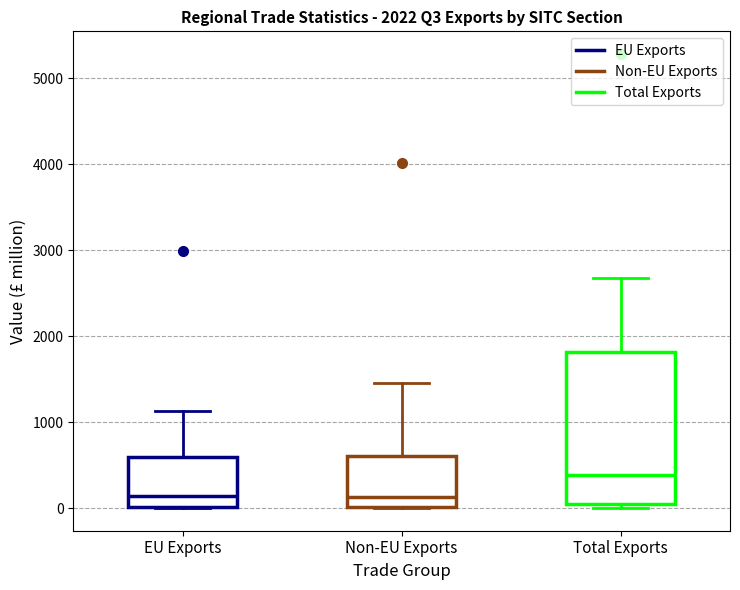

Comparing the boxes themselves (not the whiskers), which one is the tallest?

Total Exports